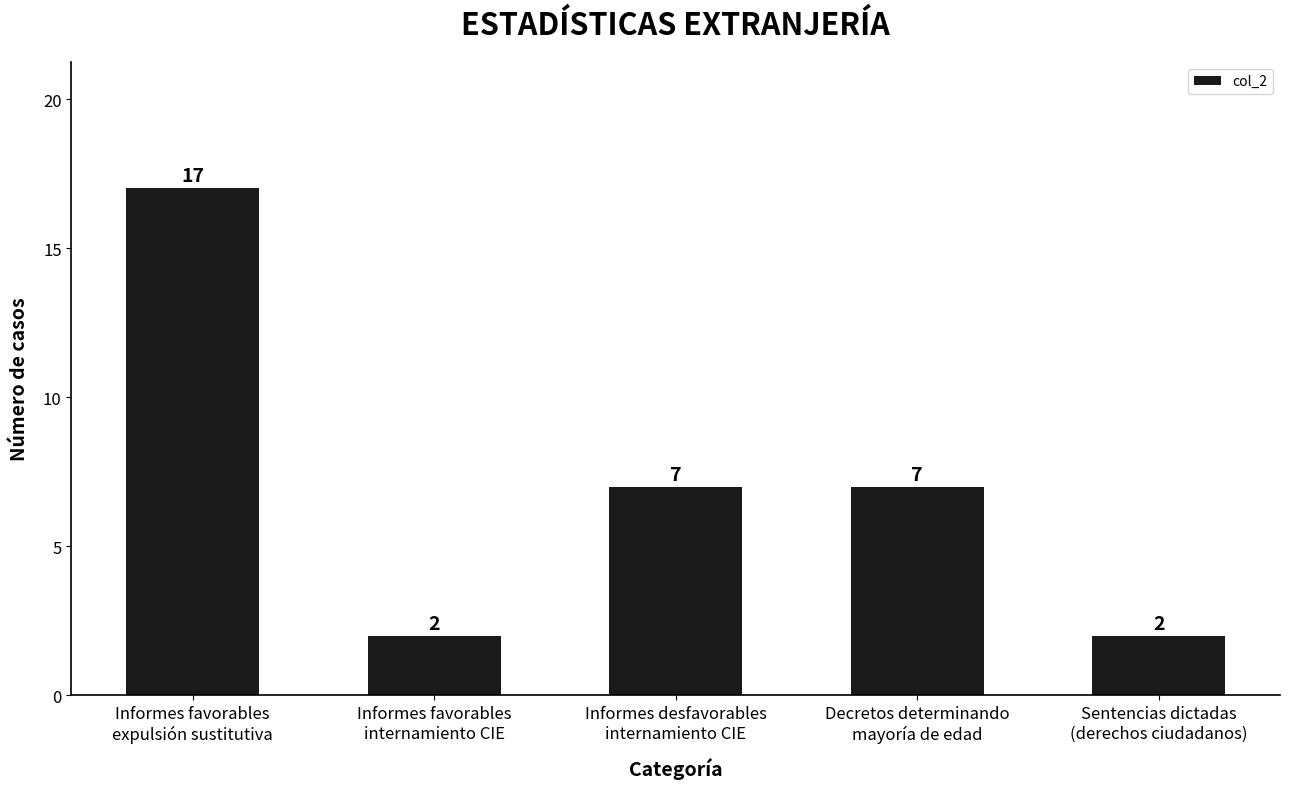

True or false: the data shows 7 at Decretos determinando
mayoría de edad.

True